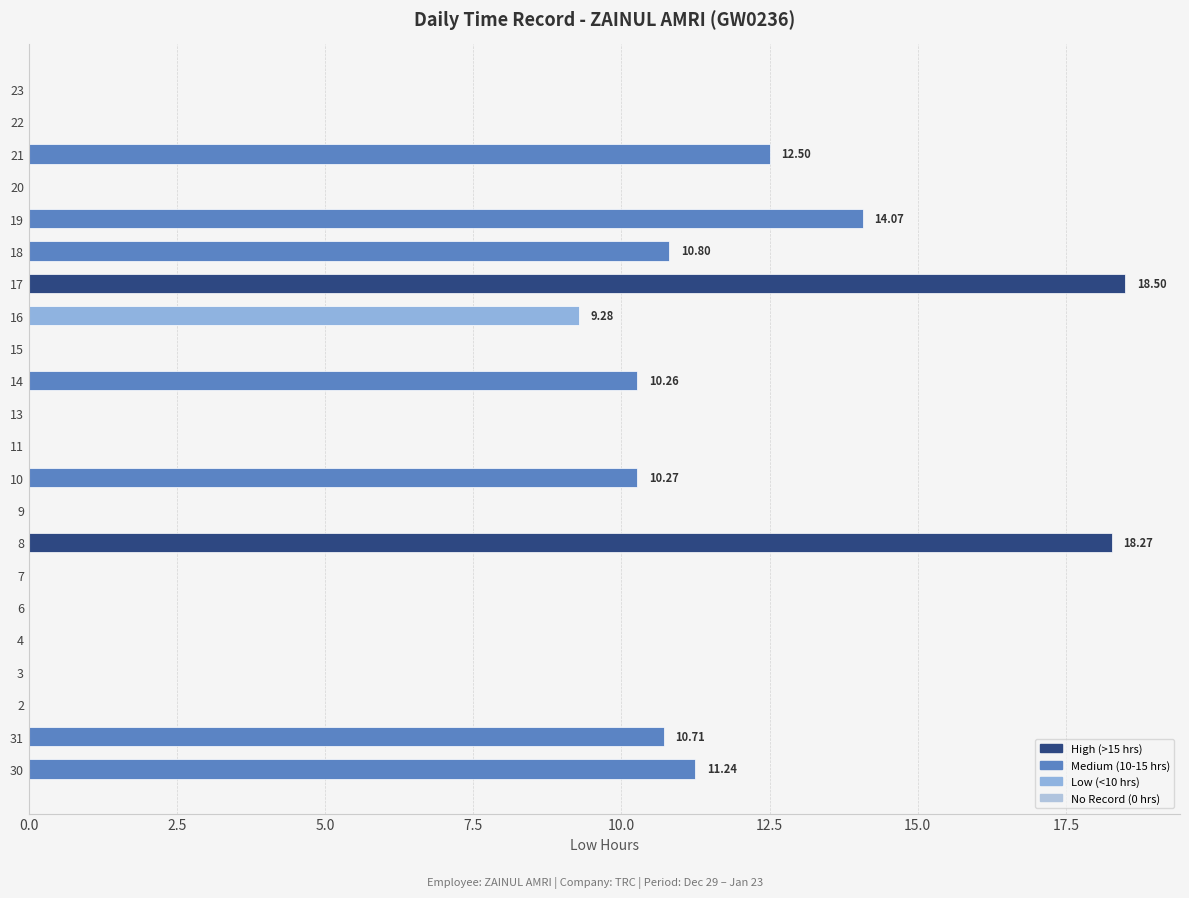

Count the number of data series in this chart.

1